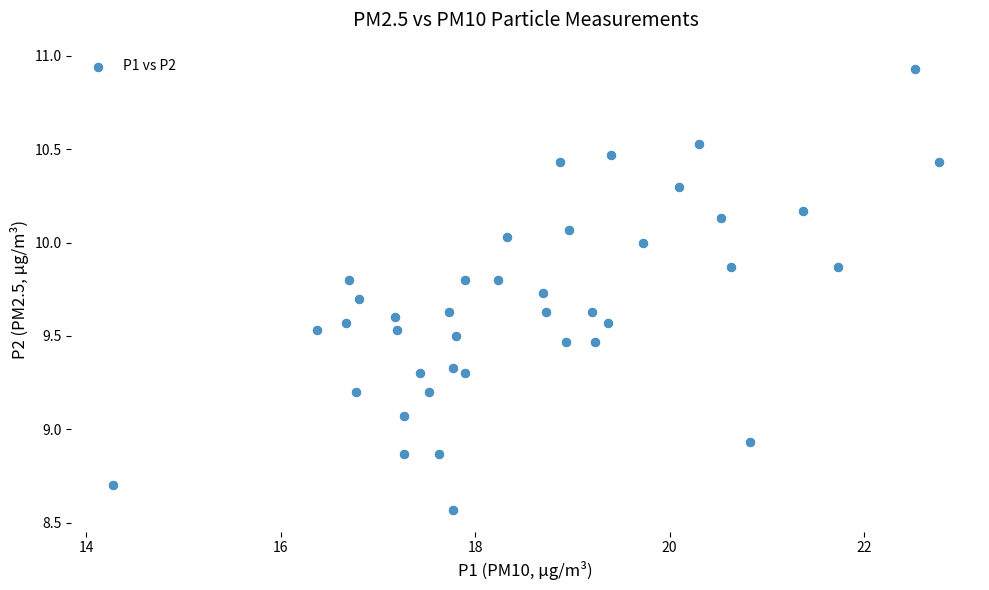

What is the range of Y values (max minus min)?

2.4